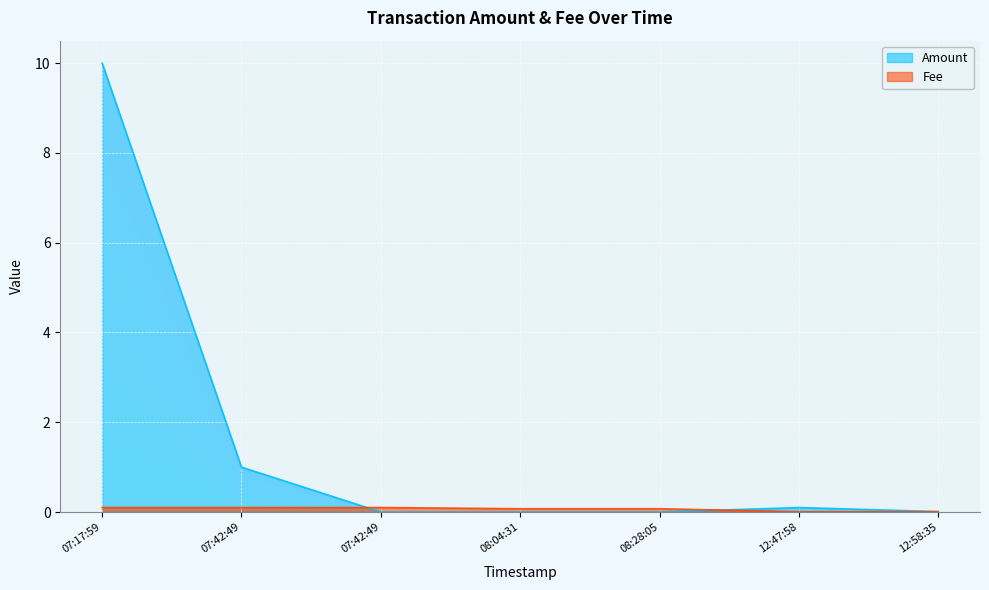

Which series has the largest total across all categories?

Amount